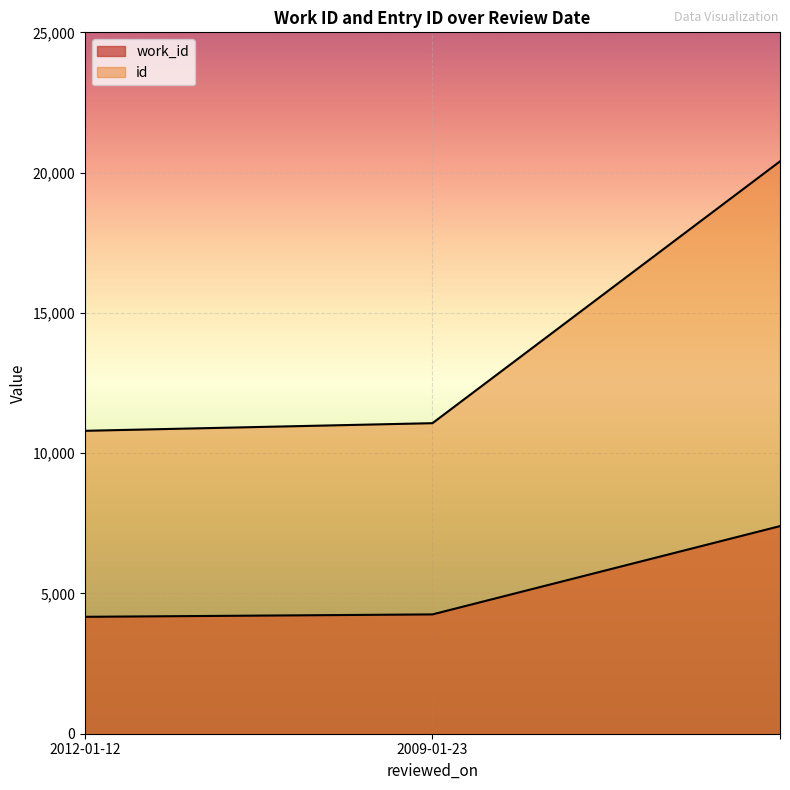

Which series changed the most between 2012-01-12 and ?

id